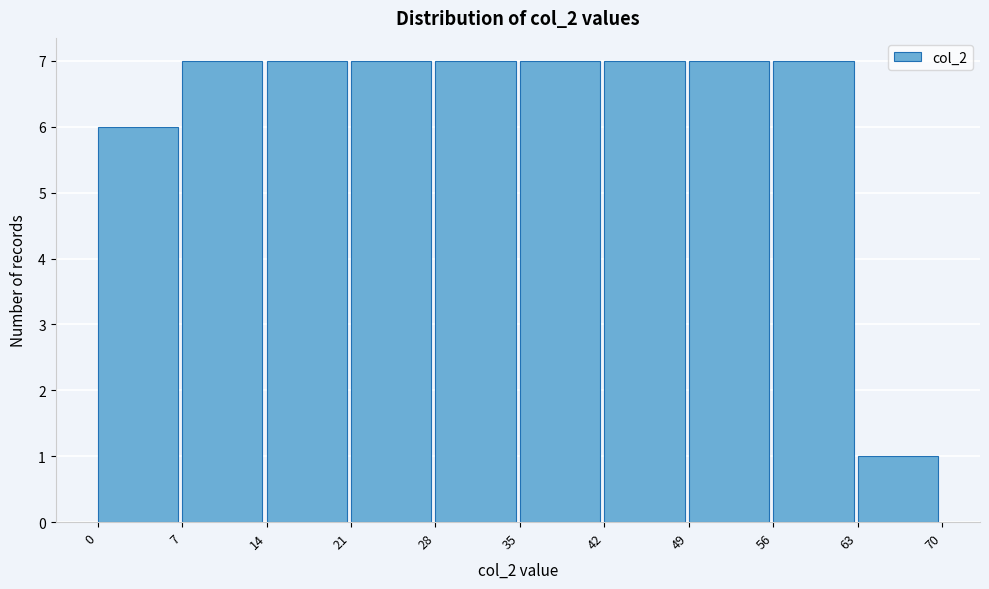

Reading left to right, transcribe this chart: for each bar, give the range it covers on the x-axis and its height. The values are not printed on the chart, so give them approximately, as read against the axis.

0 to 7: 6
7 to 14: 7
14 to 21: 7
21 to 28: 7
28 to 35: 7
35 to 42: 7
42 to 49: 7
49 to 56: 7
56 to 63: 7
63 to 70: 1